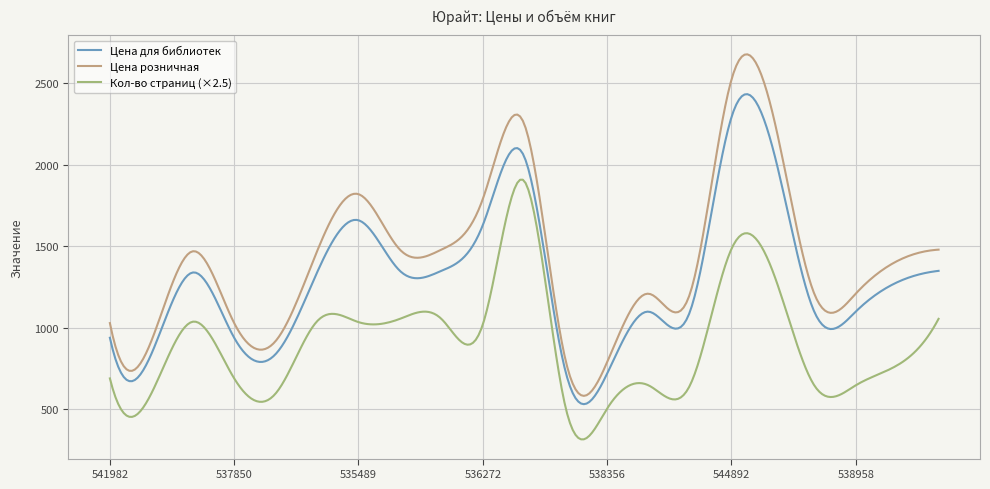

True or false: Цена для библиотек and Кол-во страниц (×2.5) cross at least once.

False